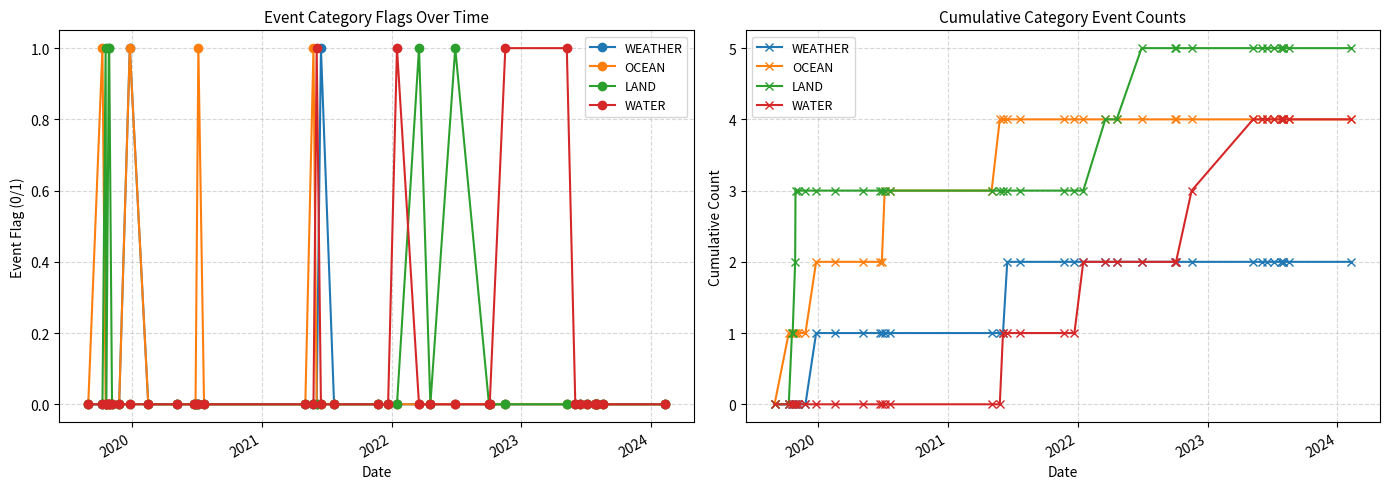

Reading left to right, list all the values displayed in this chart.

WEATHER: 0	0	0	0	0	0	0	0	1	1	1	1	1	1	1	1	1	1	2	2	2	2	2	2	2	2	2	2	2	2	2	2	2	2	2	2	2	2
OCEAN: 0	1	1	1	1	1	1	1	2	2	2	2	2	3	3	3	4	4	4	4	4	4	4	4	4	4	4	4	4	4	4	4	4	4	4	4	4	4
LAND: 0	0	1	1	2	3	3	3	3	3	3	3	3	3	3	3	3	3	3	3	3	3	3	4	4	5	5	5	5	5	5	5	5	5	5	5	5	5
WATER: 0	0	0	0	0	0	0	0	0	0	0	0	0	0	0	0	0	1	1	1	1	1	2	2	2	2	2	2	3	4	4	4	4	4	4	4	4	4